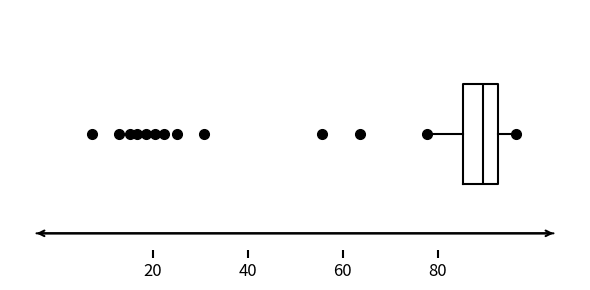

Read this box plot against the x-axis: the position of the median line, the range covered by the box, and the ends of both whiskers. The values are not printed on the chart, so give them approximately, as read against the axis.

median 90, box 86 to 92, whiskers 78 to 96